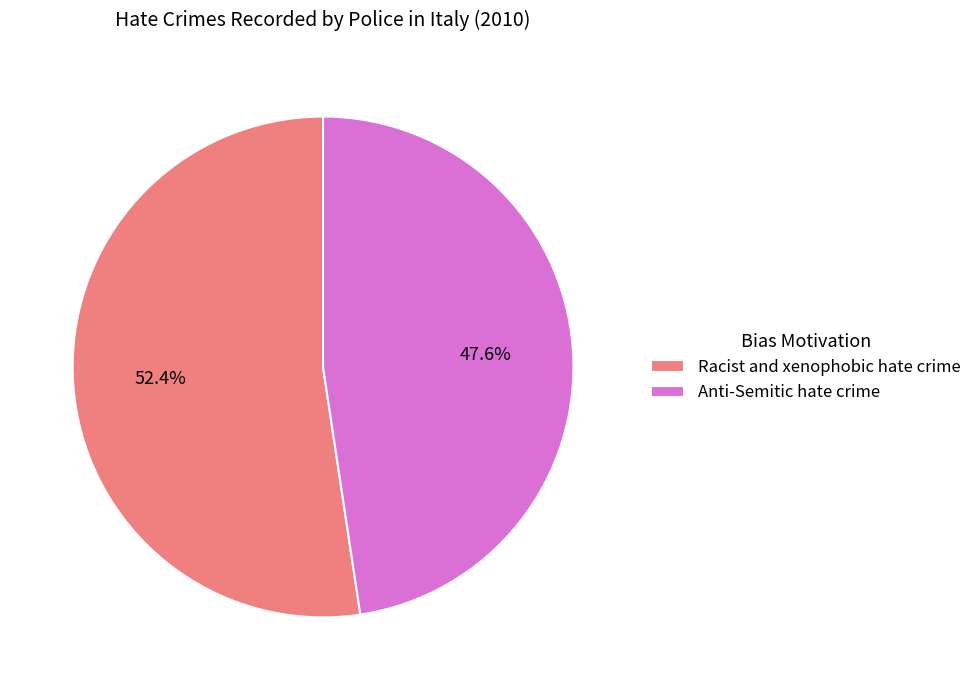

Which slice is the smallest?

Anti-Semitic hate crime